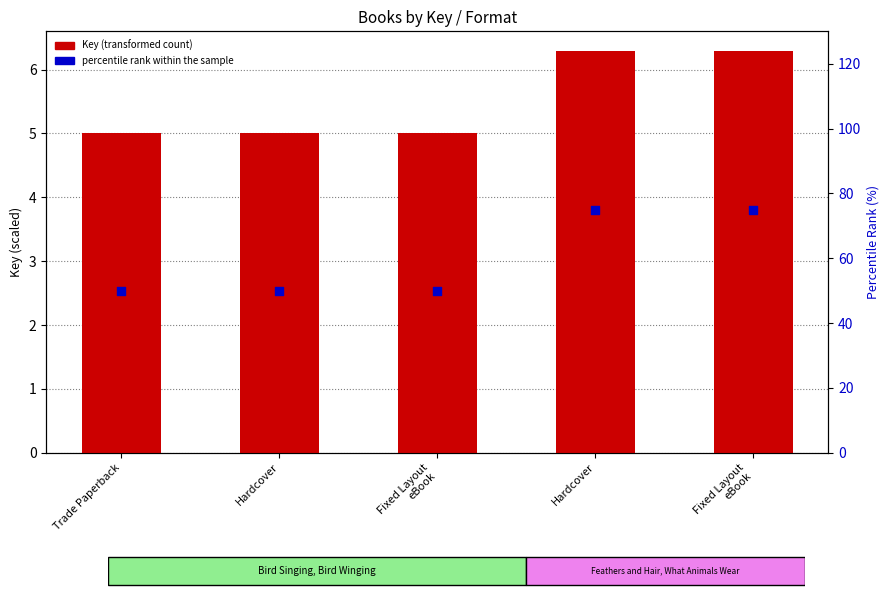

At which category is the sum across all series the highest?

Hardcover